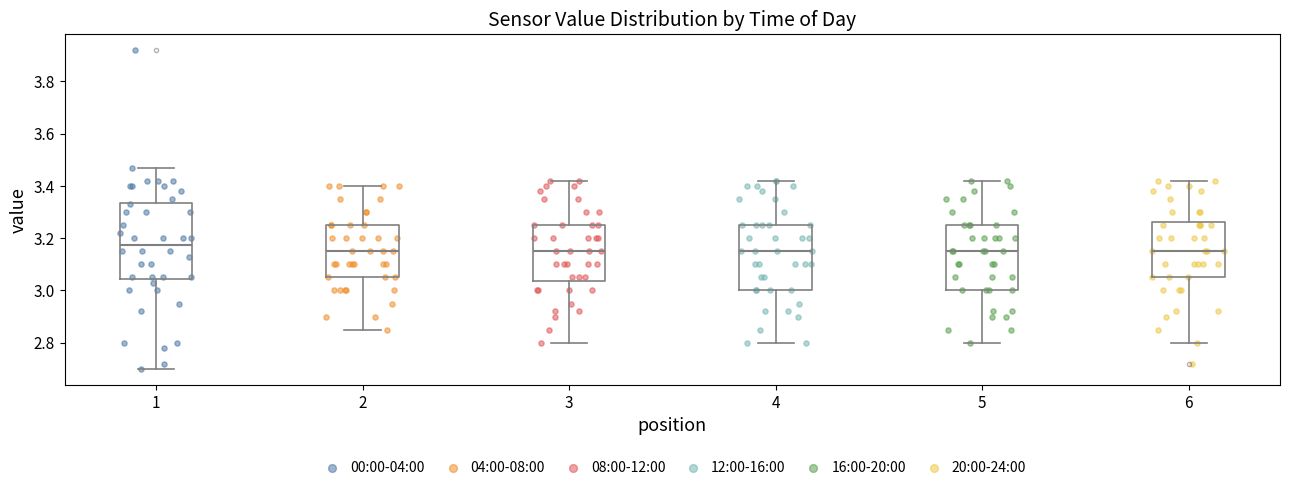

Reading left to right, read every box against the y-axis: the position of its median line, the range the box covers, and the ends of its whiskers. The values are not printed on the chart, so give them approximately, as read against the axis.

1: median 3.18, box 3.04 to 3.34, whiskers 2.70 to 3.48
2: median 3.16, box 3.06 to 3.26, whiskers 2.86 to 3.40
3: median 3.16, box 3.04 to 3.26, whiskers 2.80 to 3.42
4: median 3.16, box 3.00 to 3.26, whiskers 2.80 to 3.42
5: median 3.16, box 3.00 to 3.26, whiskers 2.80 to 3.42
6: median 3.16, box 3.06 to 3.26, whiskers 2.80 to 3.42